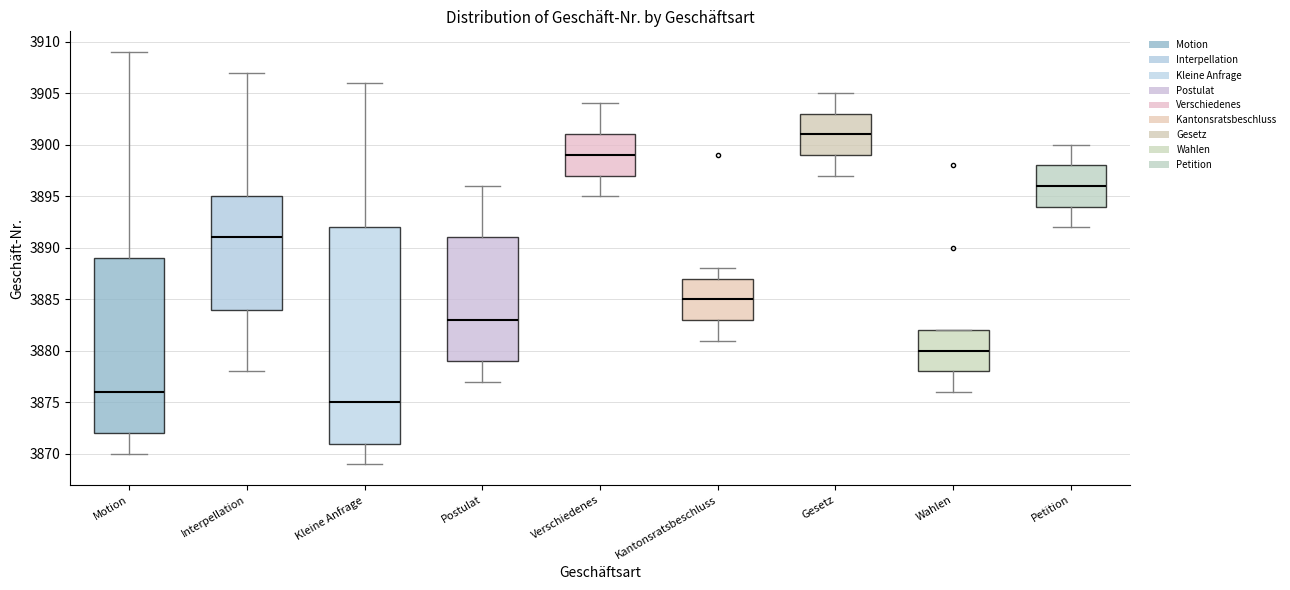

Where does the lower whisker of the box for Verschiedenes end on the y-axis? The values are not printed on the chart, so give them approximately, as read against the axis.

3895